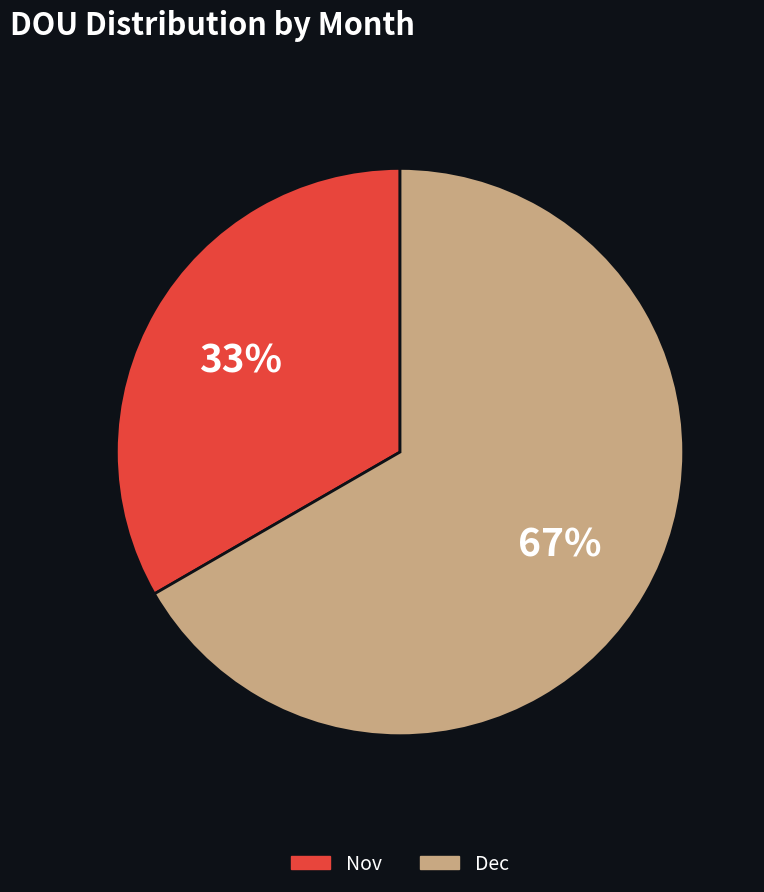

Rank the categories by value from lowest to highest.

Nov, Dec